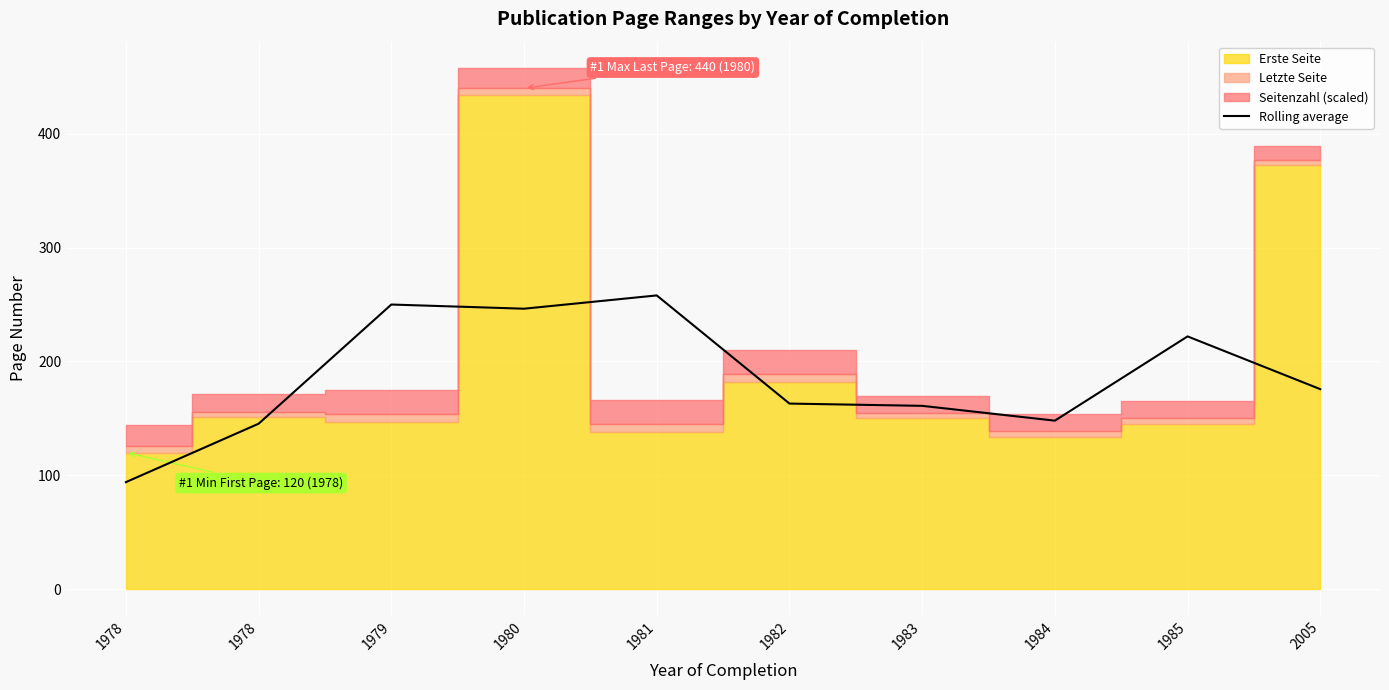

How many lines are shown in the chart?

1